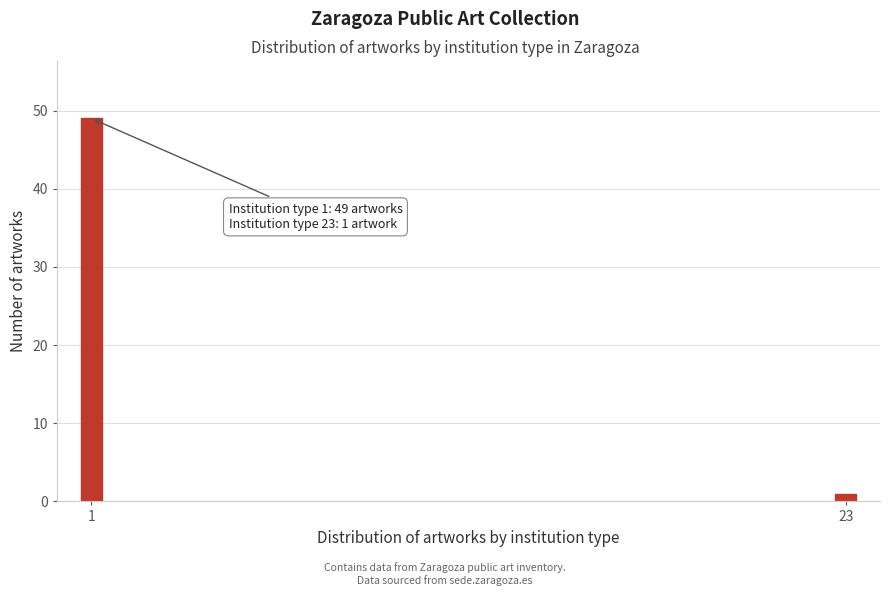

Reading left to right, extract all data points from this chart.

49	1